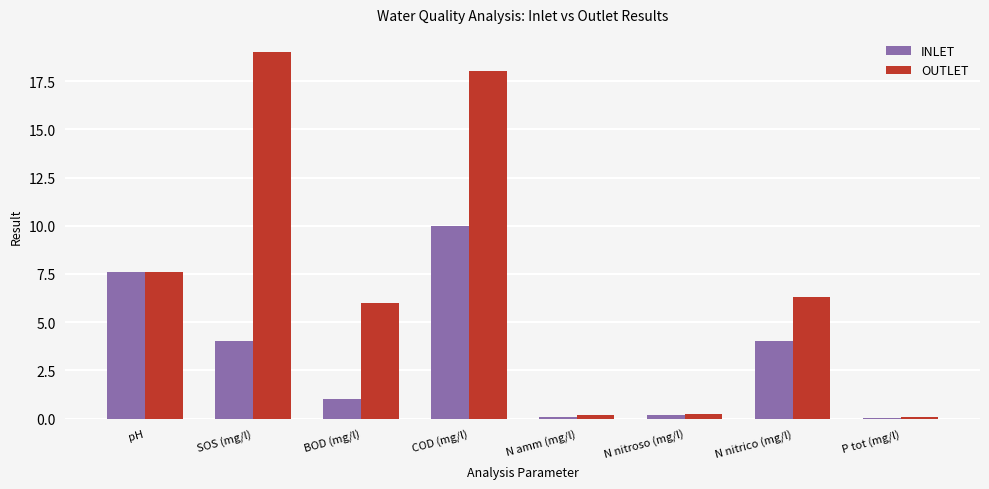

What is the total value across all series at SOS (mg/l)?

23.0